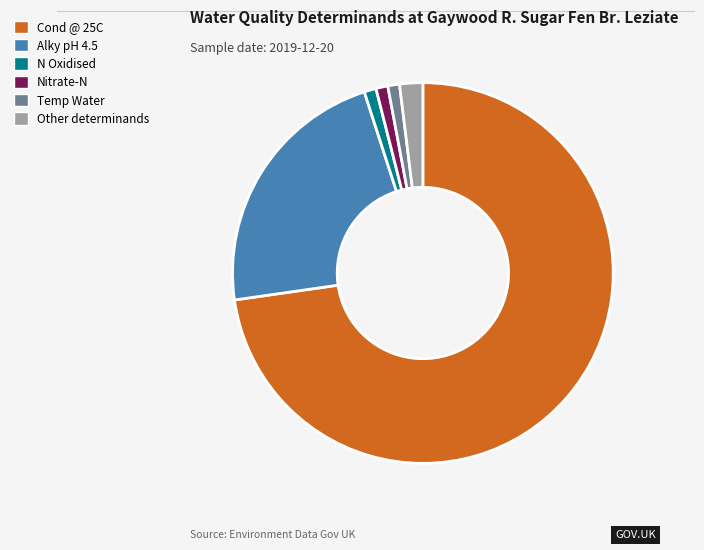

Do Other determinands and Cond @ 25C together represent more than half of the pie?

Yes